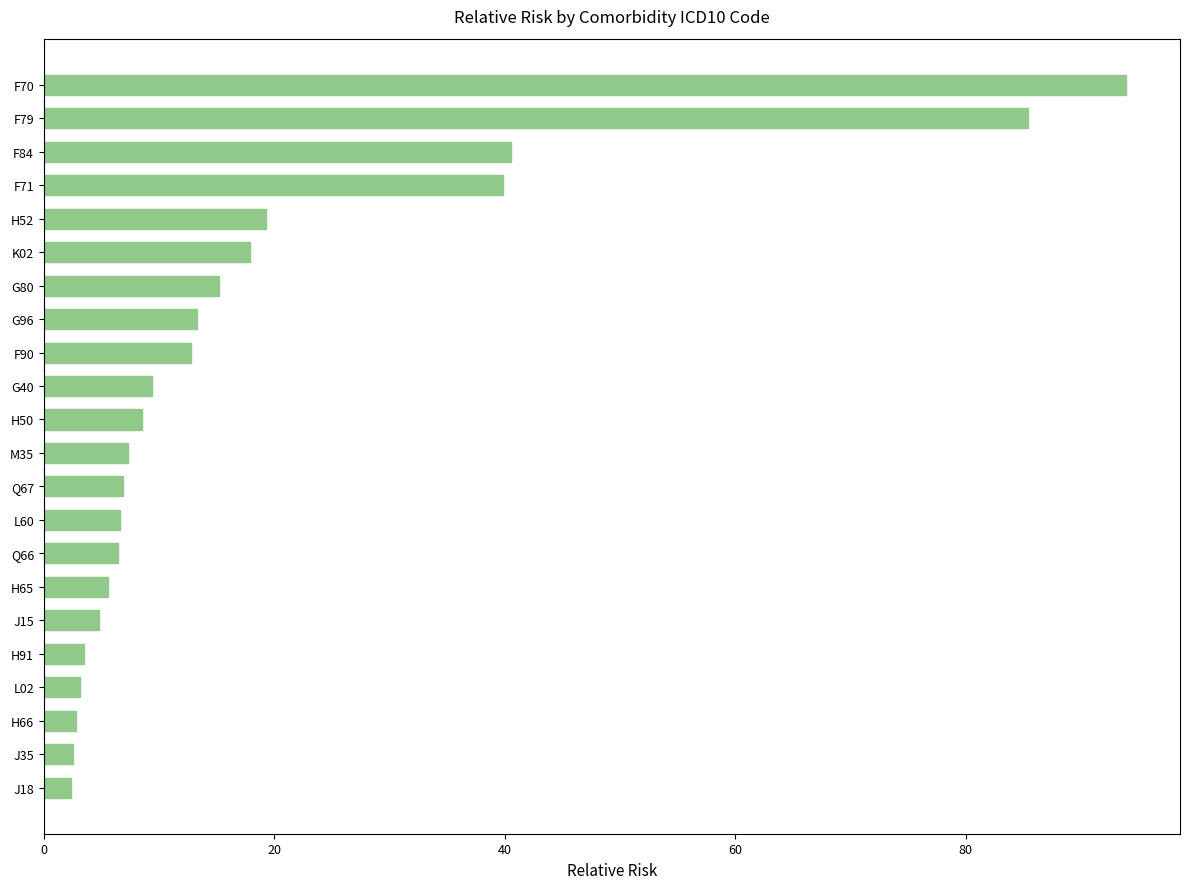

Between G80 and H65, which is larger?

G80